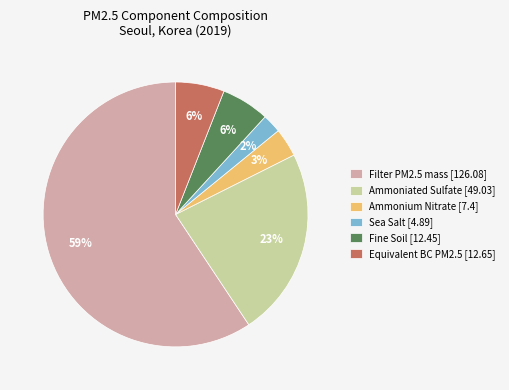

To the nearest percent, what is the average slice percentage?

17%